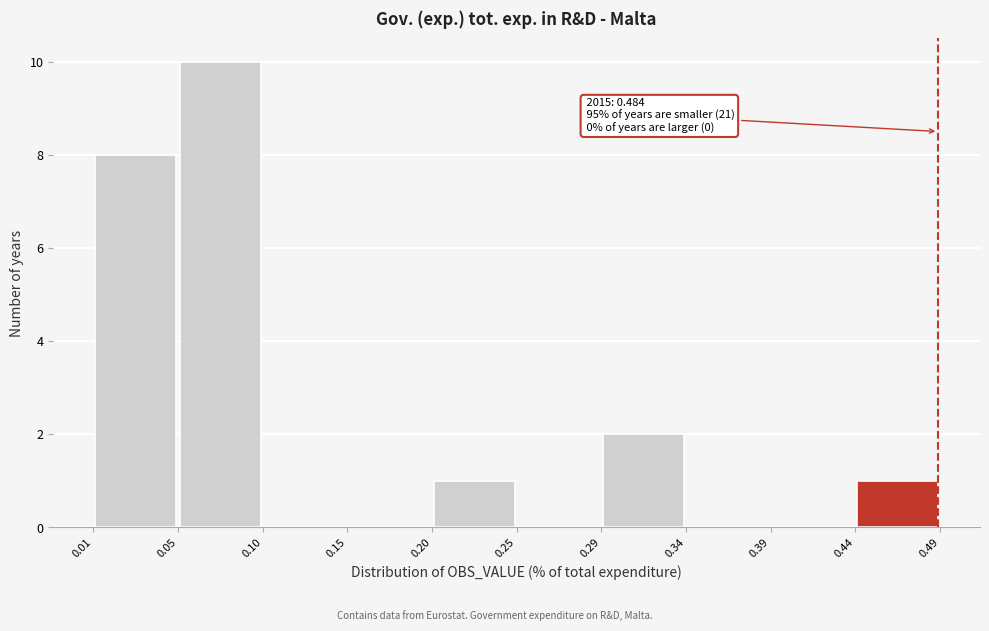

Which range on the x-axis has the tallest bar?

0.05 to 0.10